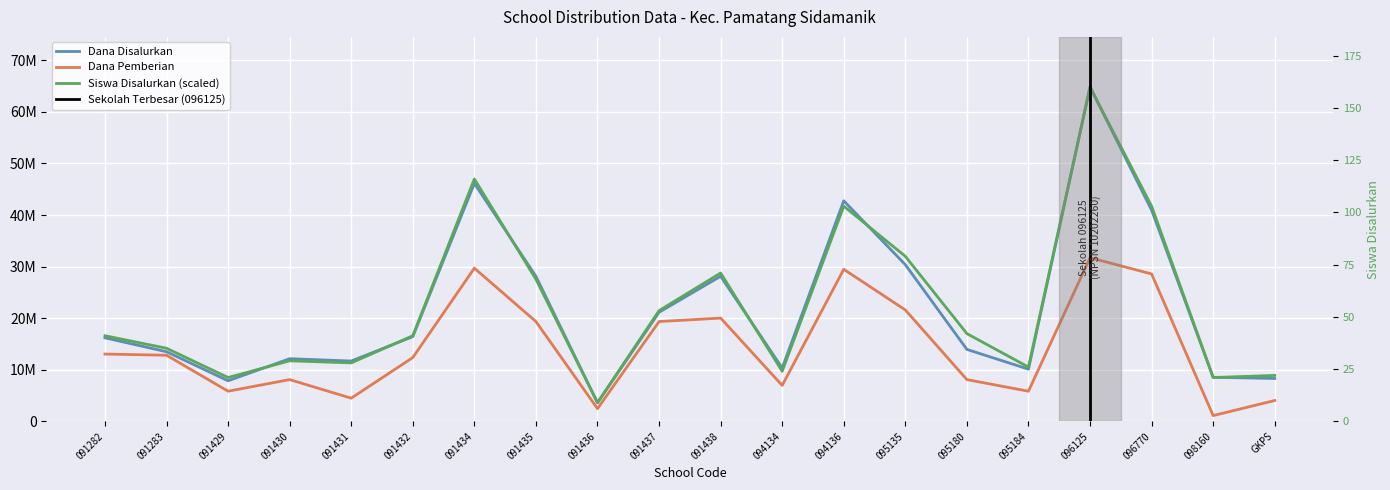

True or false: Siswa Disalurkan and Dana Pemberian cross at least once.

False